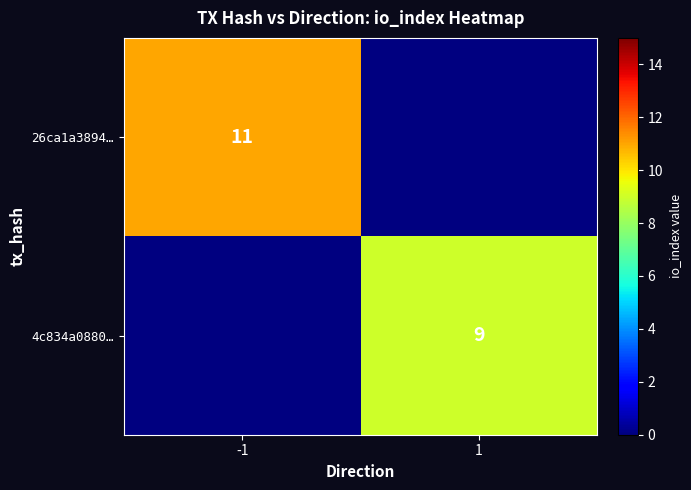

The value of 26ca1a3894… at -1 is 5. True or false?

False